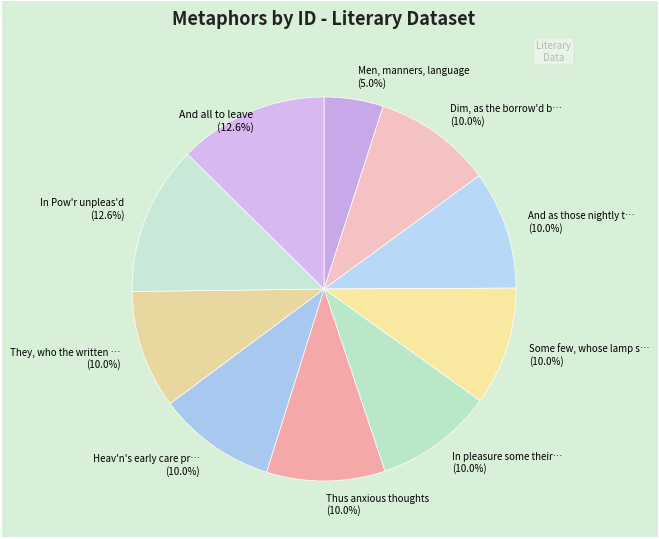

What is the ratio of the value at Some few, whose lamp s… to the value at Men, manners, language?

2.0